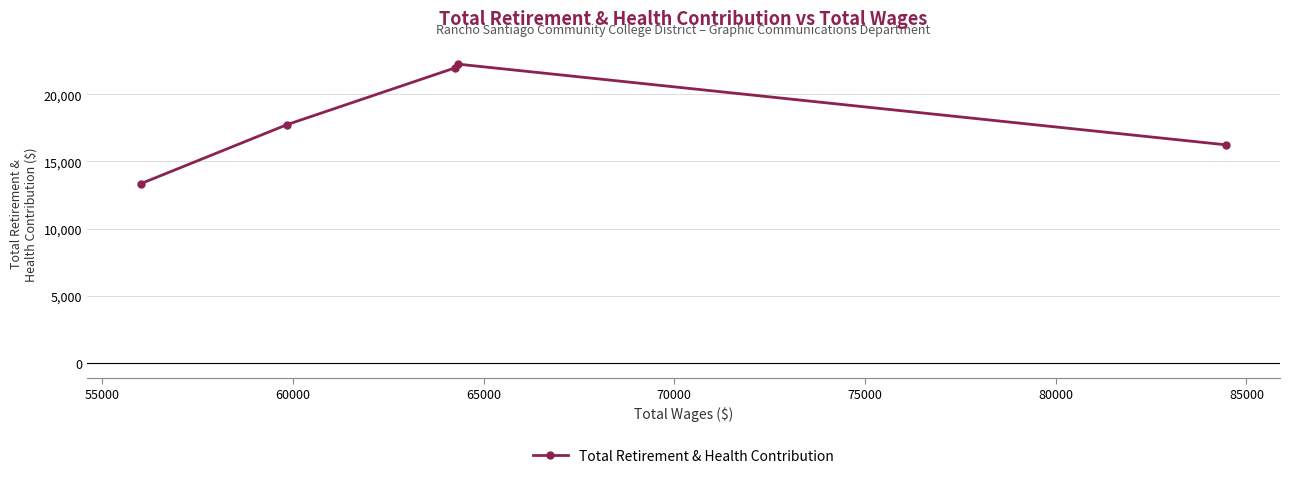

Reading left to right, list all the values displayed in this chart.

13354	17751	21962	22251	16238